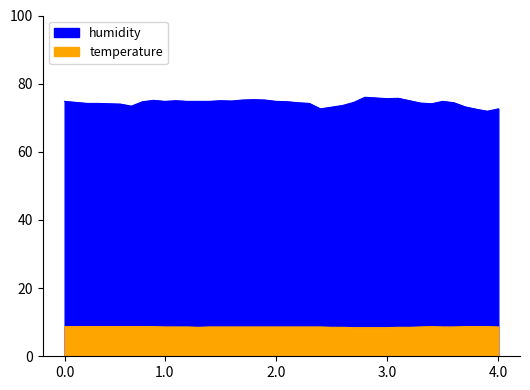

Read the temperature value at 01:27.

8.6